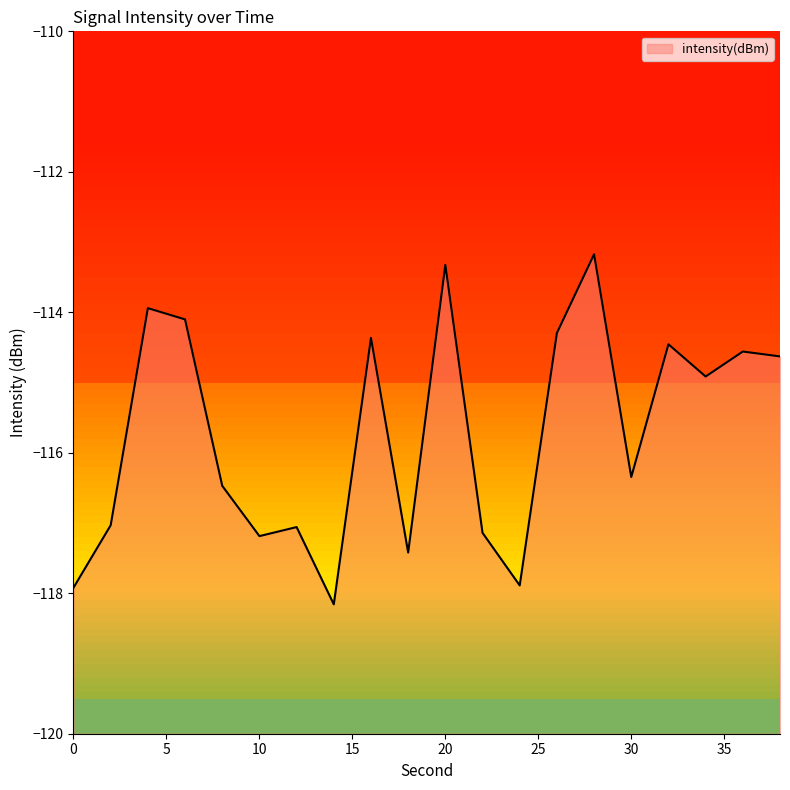

Between 28 and 12, which is larger?

28